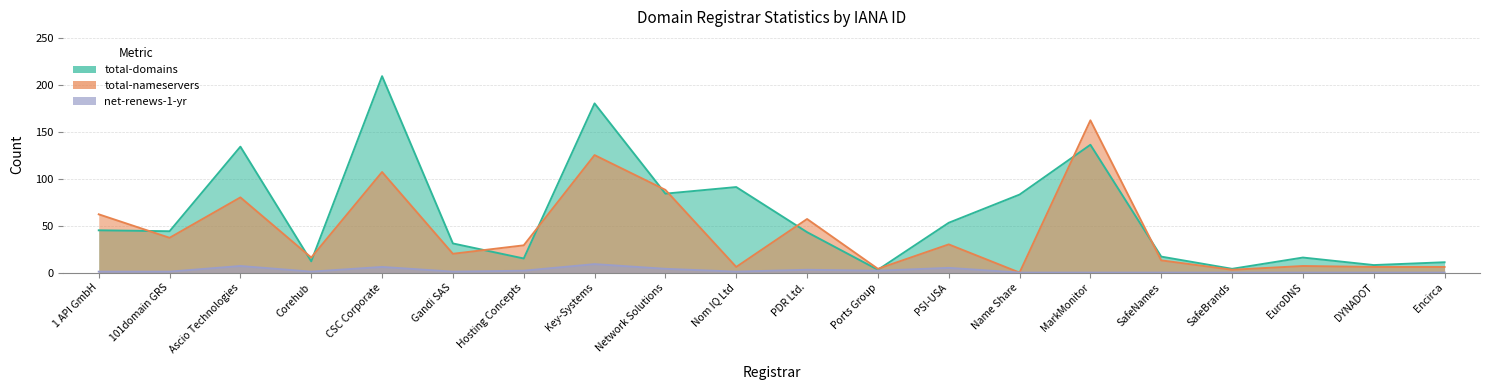

Reading left to right, what are all the values shown in this chart?

total-domains: 1 API GmbH=45	101domain GRS=44	Ascio Technologies=134	Corehub=12	CSC Corporate=209	Gandi SAS=31	Hosting Concepts=15	Key-Systems=180	Network Solutions=84	Nom IQ Ltd=91	PDR Ltd.=43	Ports Group=3	PSI-USA=53	Name Share=83	MarkMonitor=136	SafeNames=17	SafeBrands=4	EuroDNS=16	DYNADOT=8	Encirca=11
total-nameservers: 1 API GmbH=62	101domain GRS=37	Ascio Technologies=80	Corehub=16	CSC Corporate=107	Gandi SAS=20	Hosting Concepts=29	Key-Systems=125	Network Solutions=88	Nom IQ Ltd=6	PDR Ltd.=57	Ports Group=4	PSI-USA=30	Name Share=0	MarkMonitor=162	SafeNames=13	SafeBrands=3	EuroDNS=7	DYNADOT=6	Encirca=6
net-renews-1-yr: 1 API GmbH=1	101domain GRS=1	Ascio Technologies=7	Corehub=1	CSC Corporate=6	Gandi SAS=1	Hosting Concepts=2	Key-Systems=9	Network Solutions=4	Nom IQ Ltd=1	PDR Ltd.=3	Ports Group=2	PSI-USA=5	Name Share=0	MarkMonitor=0	SafeNames=0	SafeBrands=0	EuroDNS=0	DYNADOT=0	Encirca=0